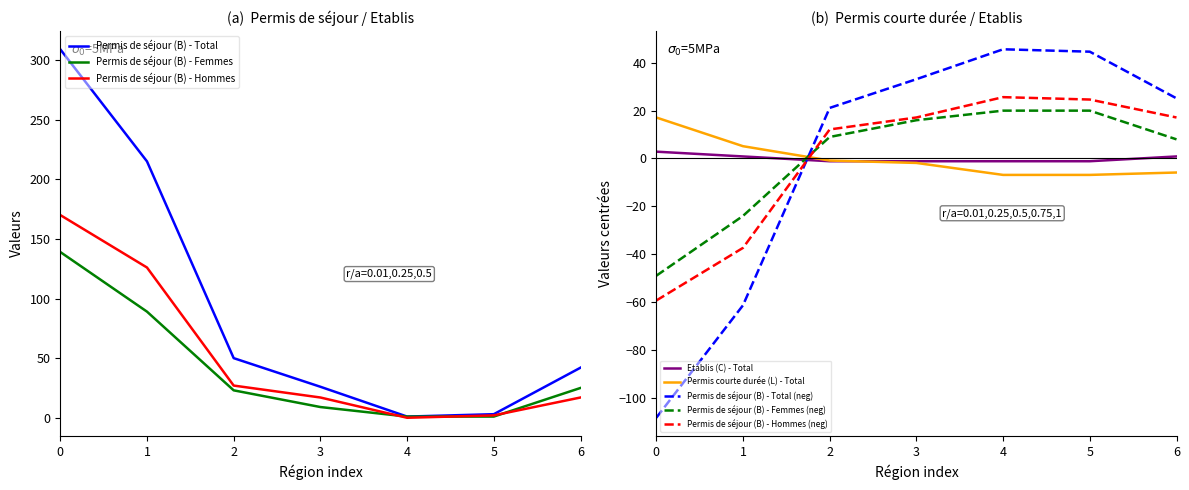

The value of Permis de séjour (B) - Total at 0 is 309. True or false?

True